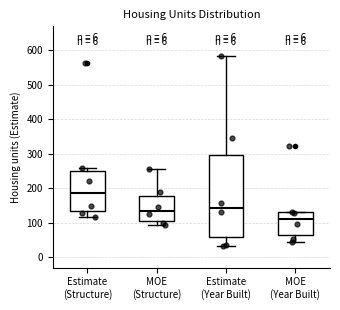

Where is the upper edge of the box for MOE (Structure) on the y-axis? The values are not printed on the chart, so give them approximately, as read against the axis.

180